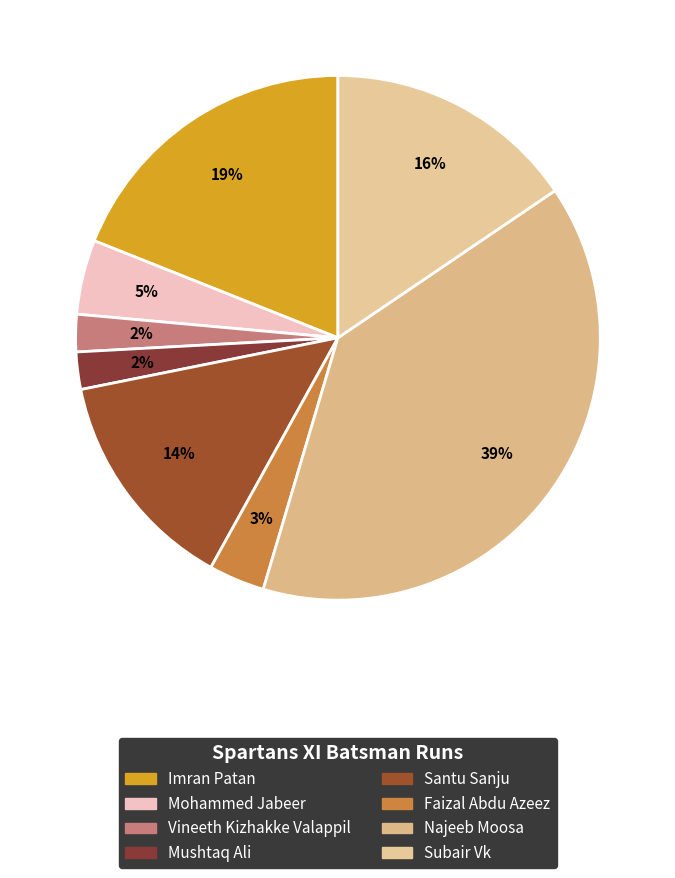

Count the number of slices in the pie.

8